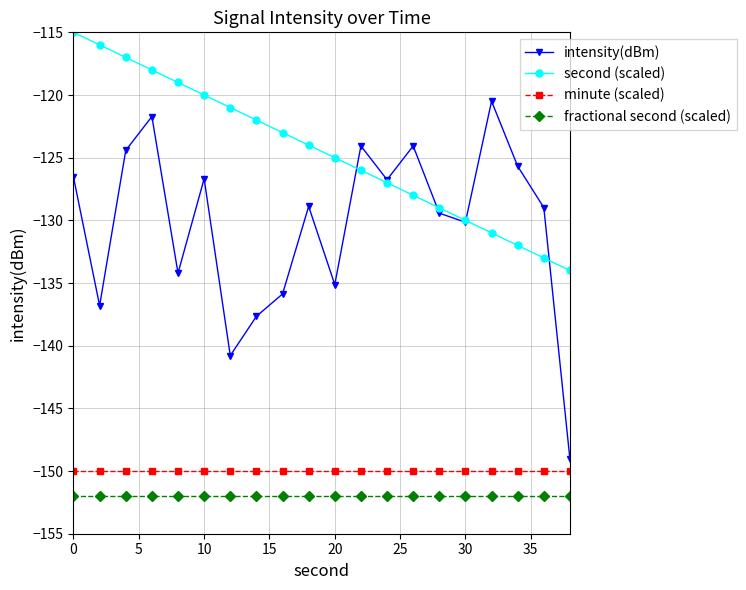

What is the lowest value of the second (scaled) series?

-134.0